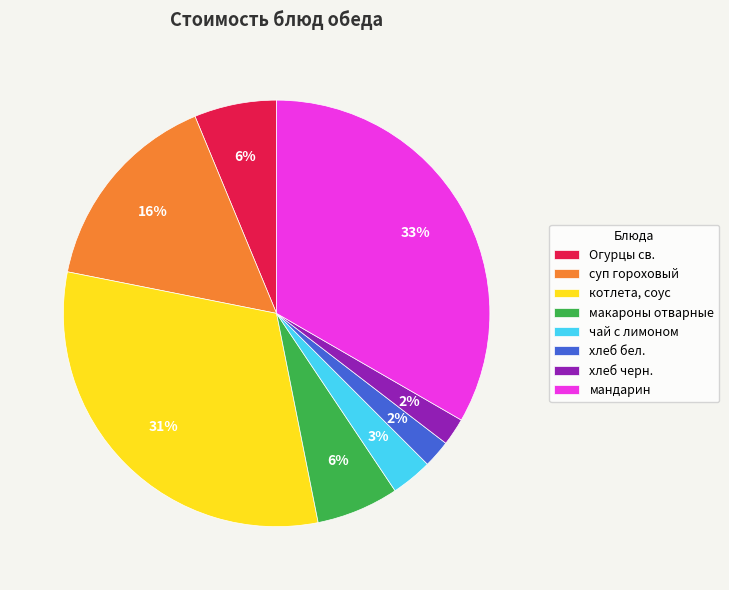

To the nearest percent, what is the combined percentage of Огурцы св. and хлеб бел.?

8%